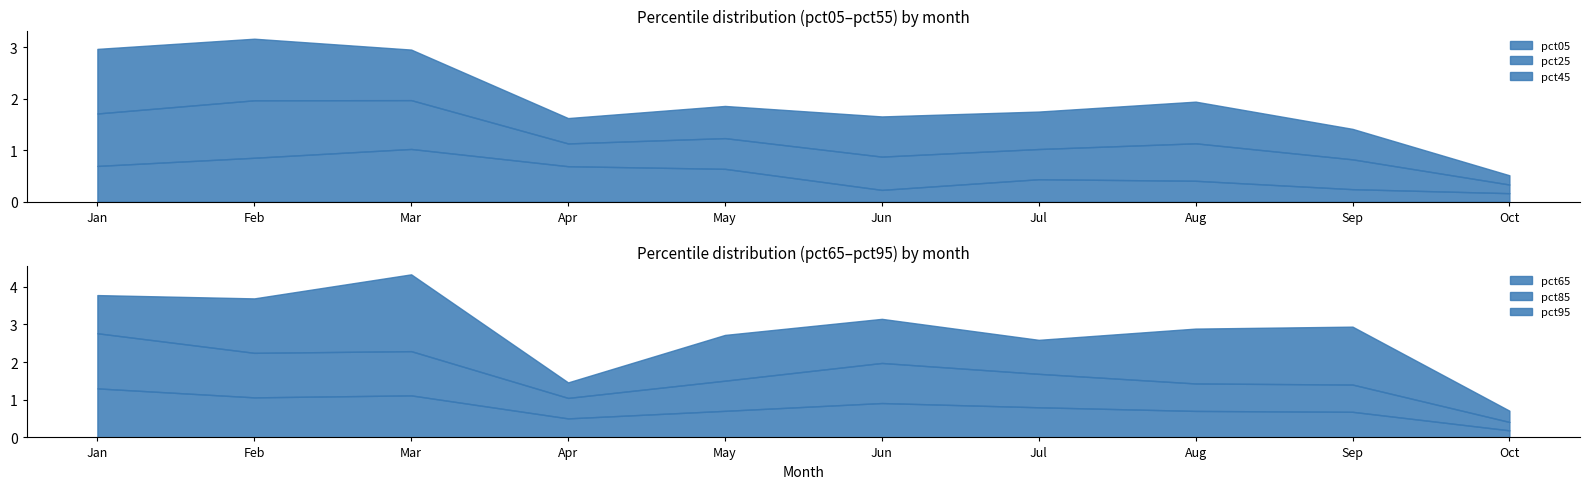

At which category is the sum across all series the highest?

Mar